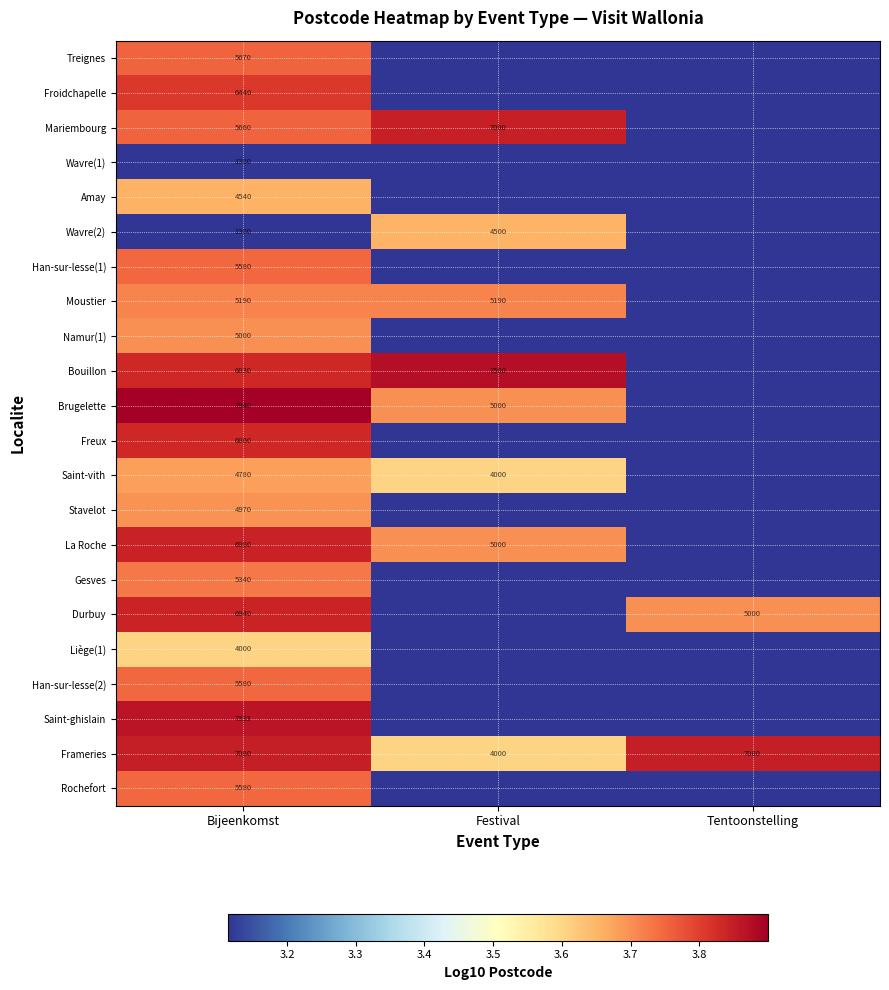

Where is Han-sur-lesse(1) nearest to the value 3?

Festival